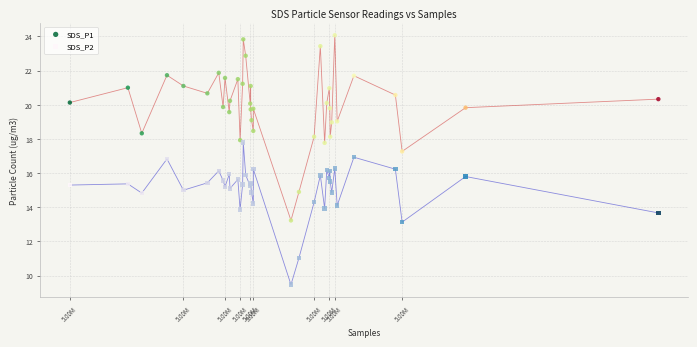

What are all the series names shown in the legend?

SDS_P1, SDS_P2